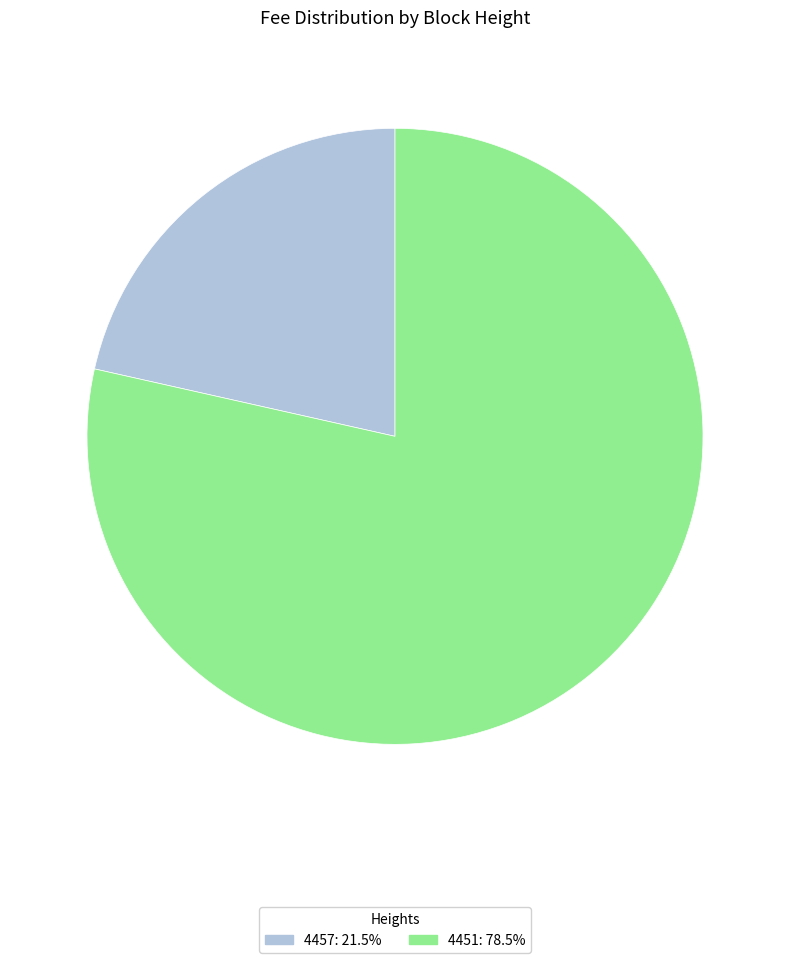

Does any single category account for the majority?

Yes